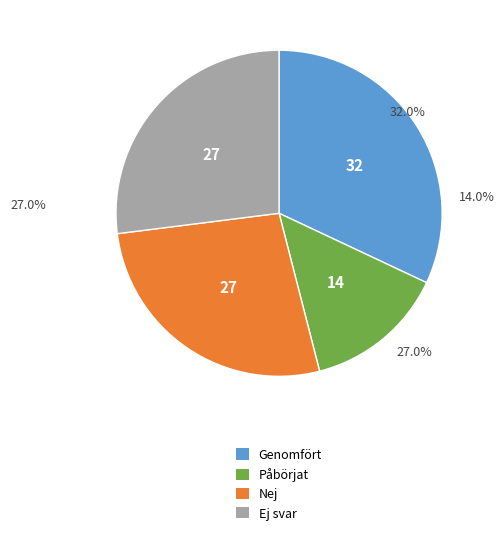

Combined, what portion of the pie is Ej svar and Genomfört?

59.0%